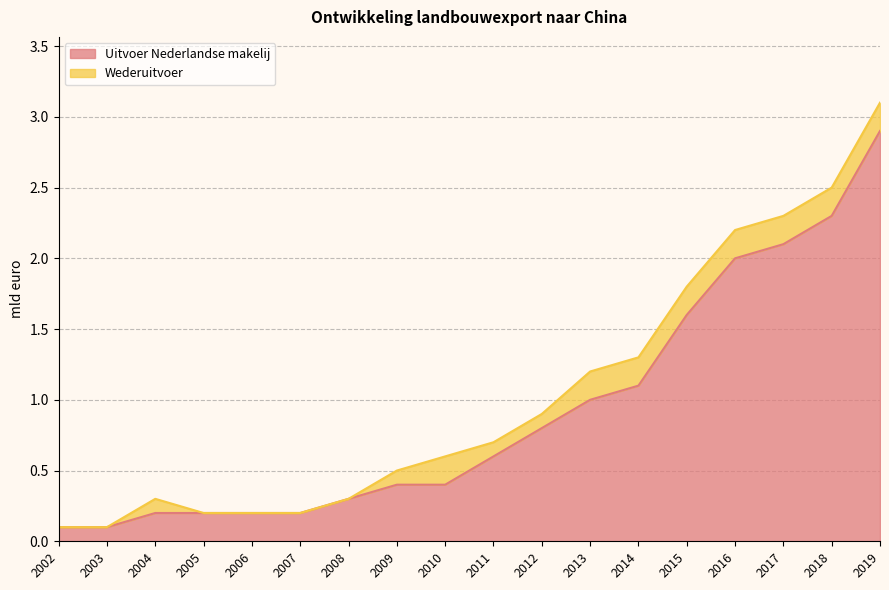

Does the chart have visible grid lines?

Yes